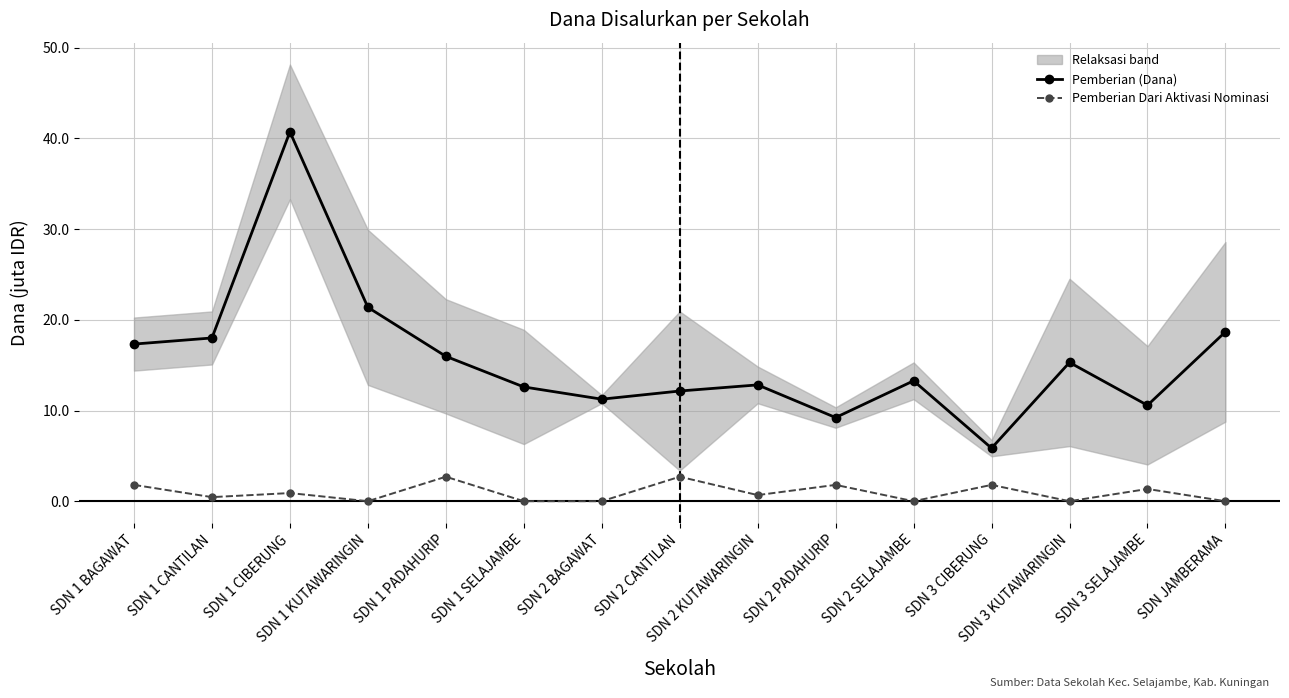

What is the value of the Pemberian (Dana) point at the 15th from the left?

18.7